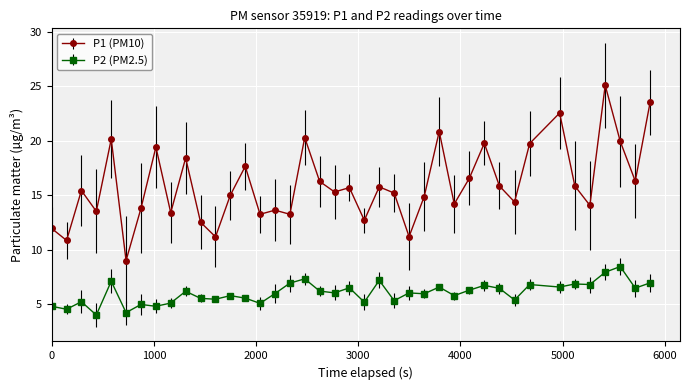

What is the greatest value displayed?

25.1